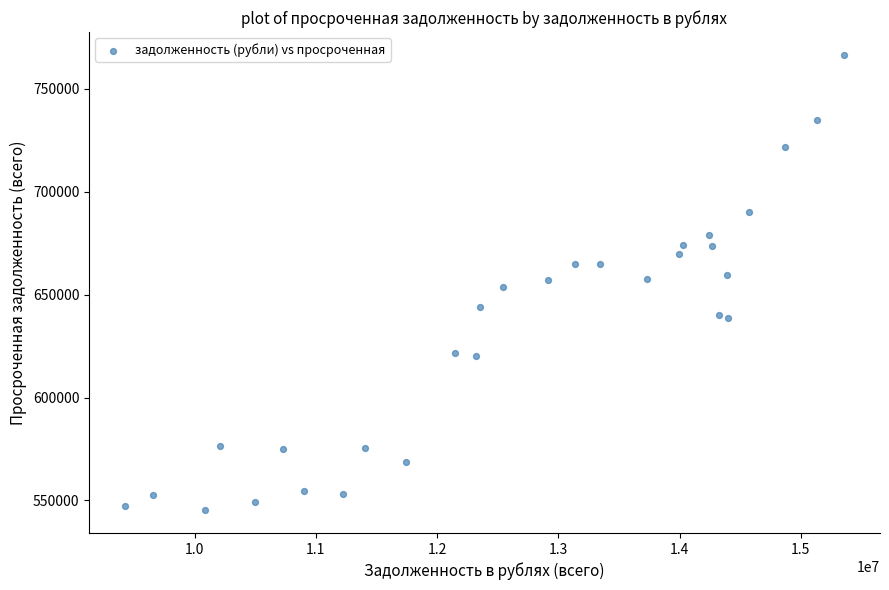

What is the range of X values (max minus min)?

5930045